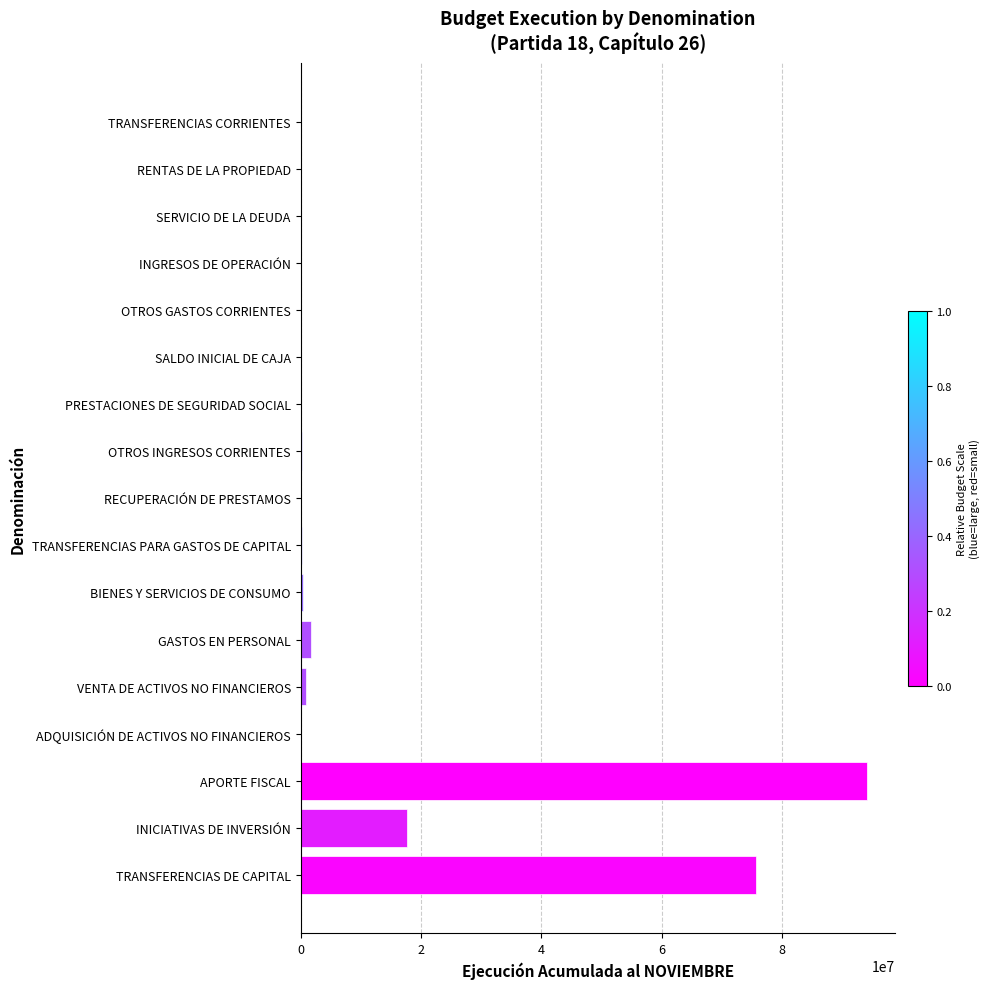

True or false: the data shows 17656937 at INICIATIVAS DE INVERSIÓN.

True